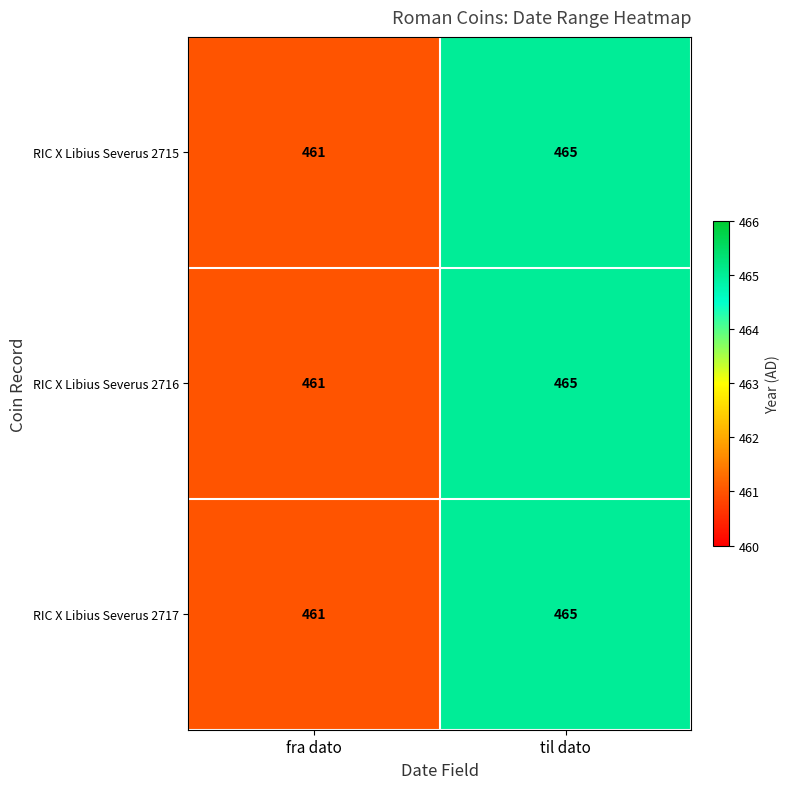

At which label is RIC X Libius Severus 2715 closest to 463?

fra dato